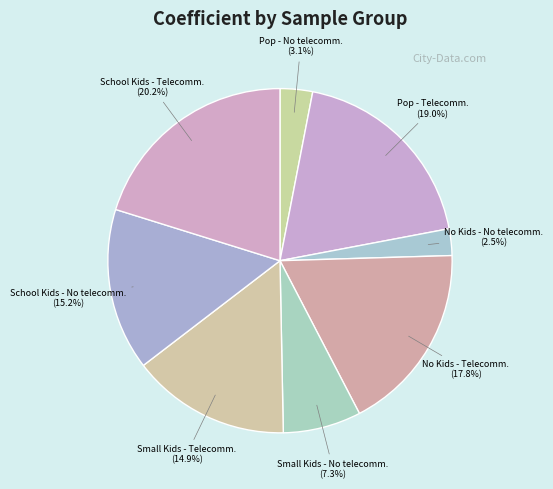

Count the number of slices in the pie.

8